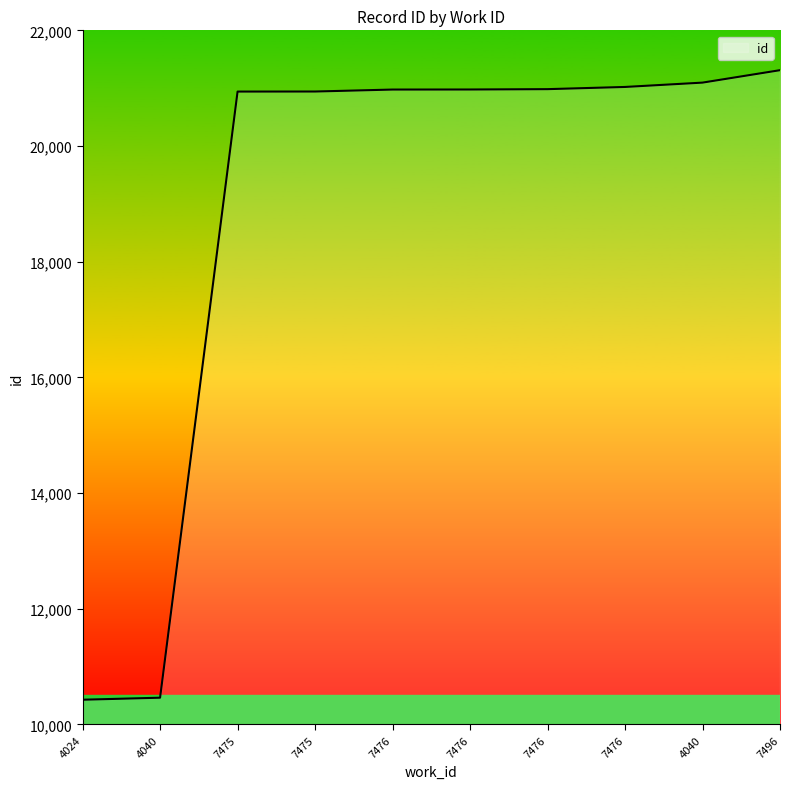

The value at 7476 is 30371. True or false?

False